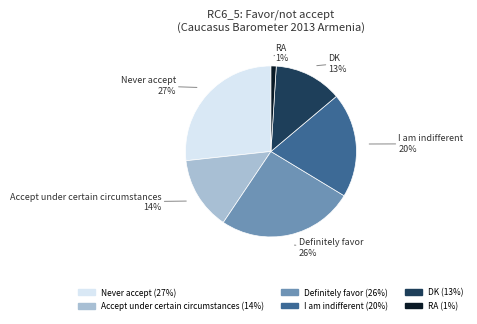

Does Definitely favor represent more than half of the total?

No